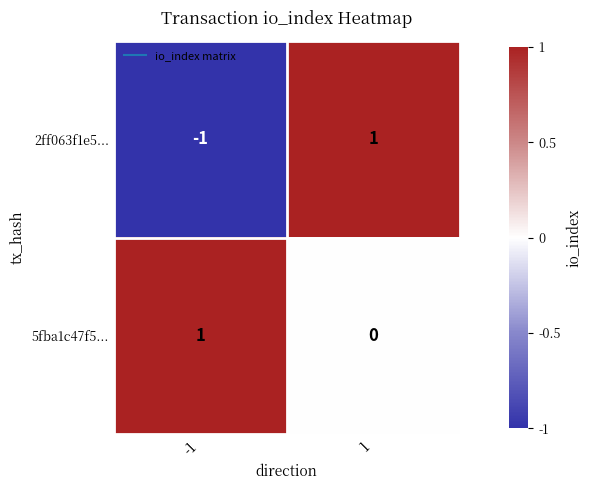

What is the total value across all series at 1?

1